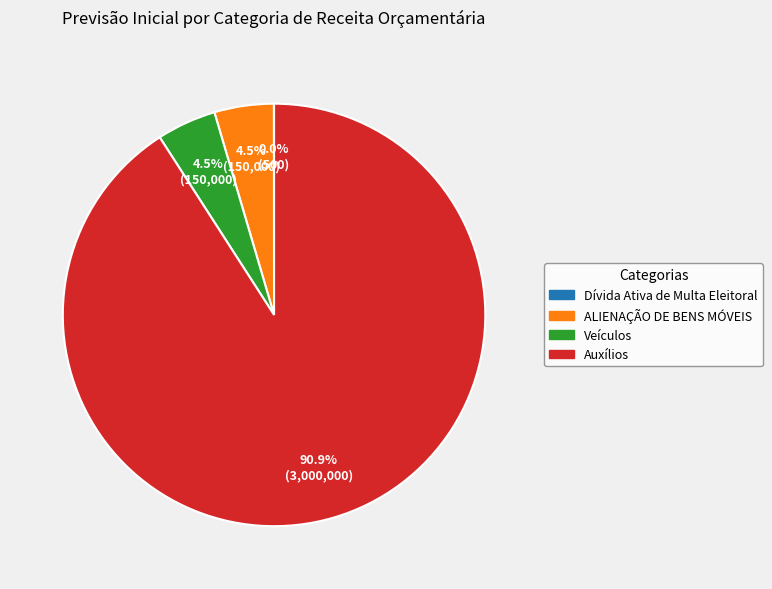

Which has a higher value, Auxílios or ALIENAÇÃO DE BENS MÓVEIS?

Auxílios